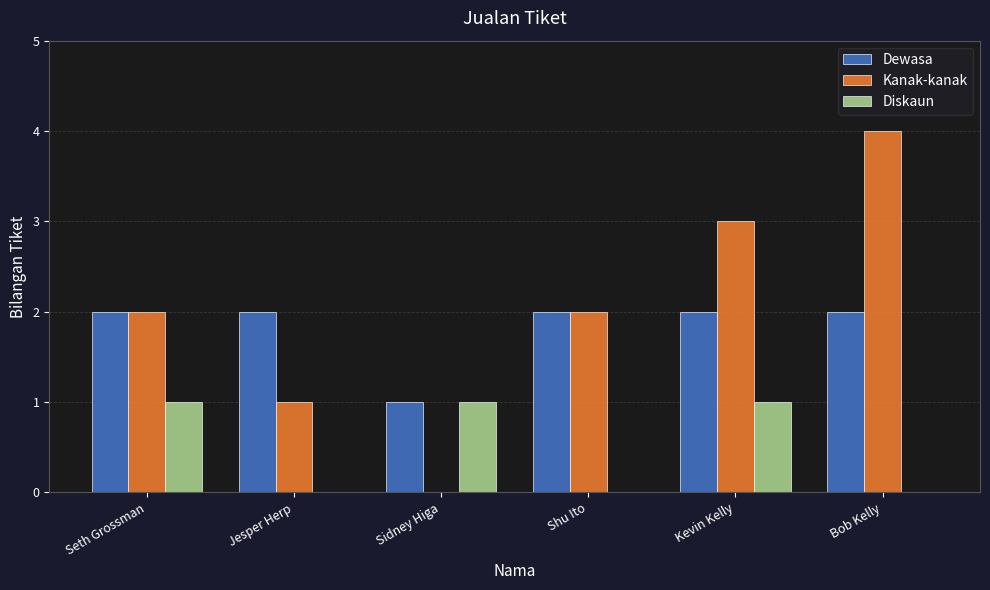

Is the value of Diskaun at Bob Kelly greater than the value of Dewasa at Jesper Herp?

No